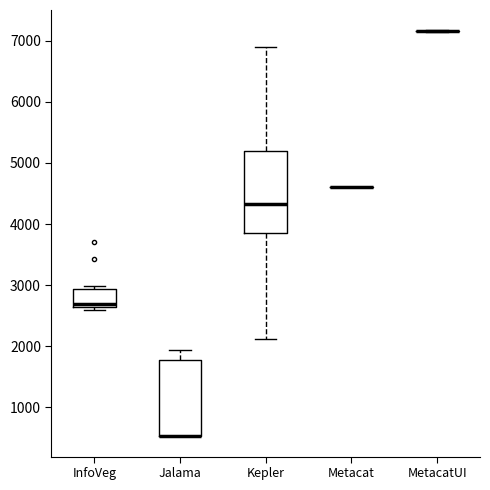

Reading left to right, read every box against the y-axis: the position of its median line, the range the box covers, and the ends of its whiskers. The values are not printed on the chart, so give them approximately, as read against the axis.

InfoVeg: median 2700, box 2600 to 2900, whiskers 2600 (just below the box's lower edge) to 3000
Jalama: median 500 (drawn on the box's lower edge), box 500 to 1800, whiskers 500 to 1900
Kepler: median 4300, box 3900 to 5200, whiskers 2100 to 6900
Metacat: box collapsed to a line at 4600, whiskers 4600 to 4600
MetacatUI: box collapsed to a line at 7200, whiskers 7100 to 7200